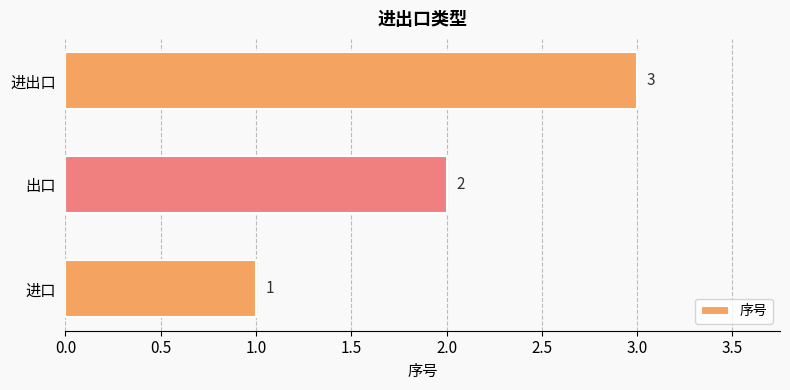

What is the ratio of the value at 进口 to the value at 出口?

0.5